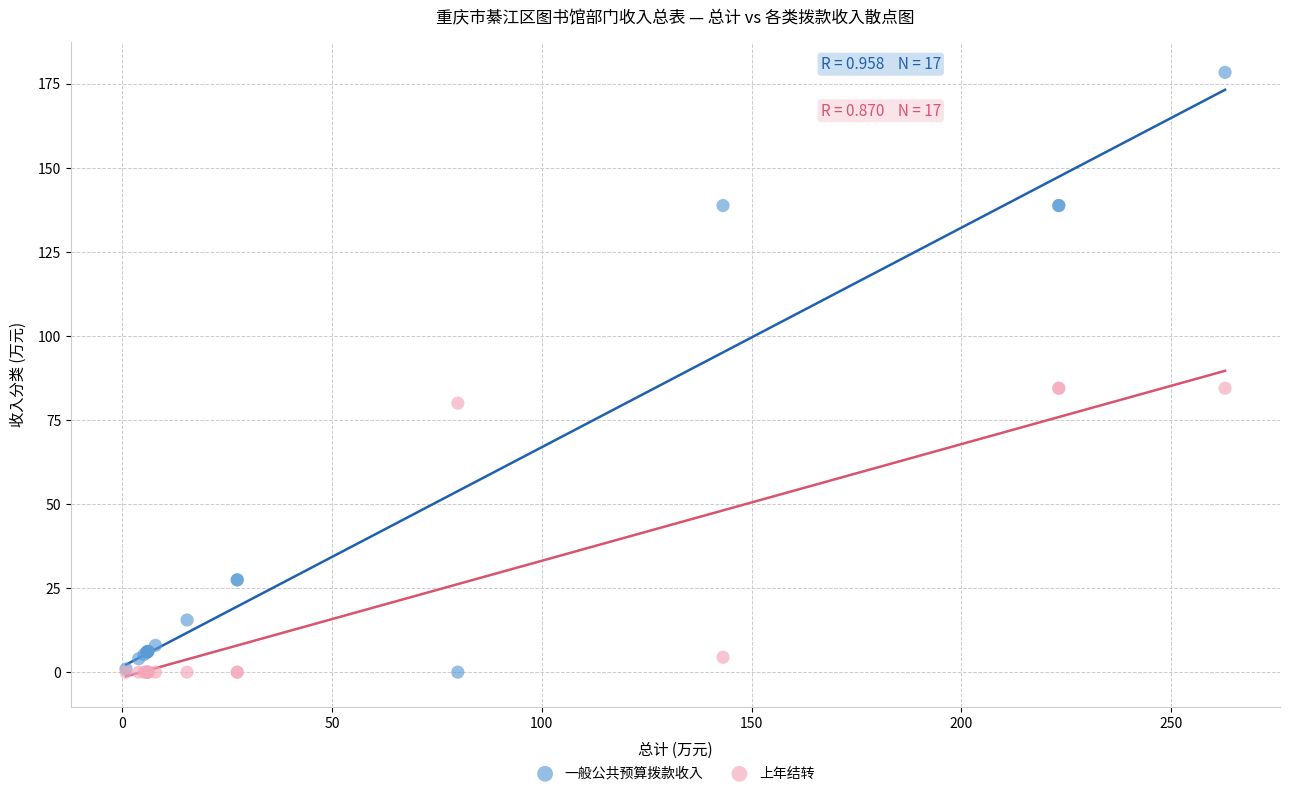

Which series has the largest Y range (max minus min)?

一般公共预算拨款收入